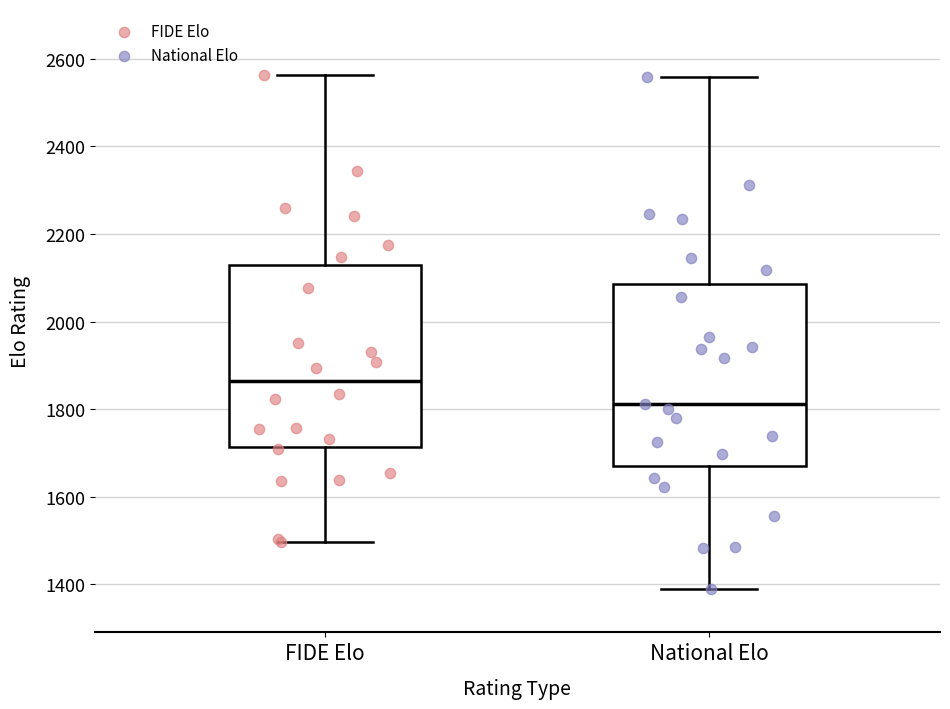

Which box's median line is the highest?

FIDE Elo